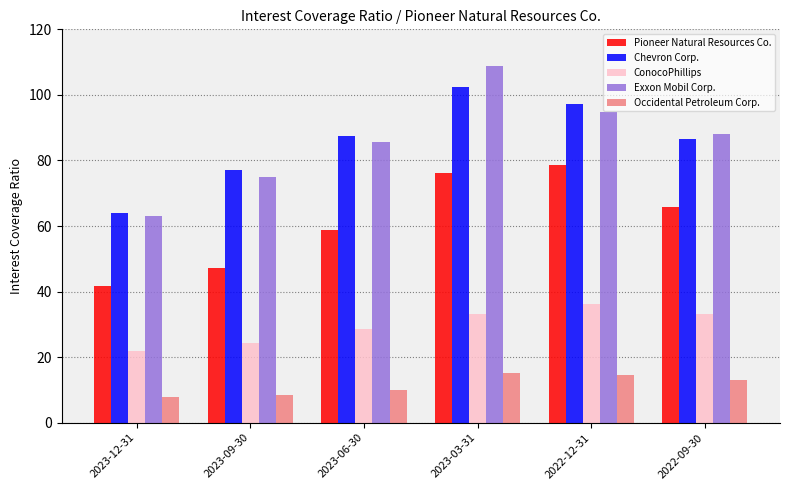

Which series has the largest range (max minus min)?

Exxon Mobil Corp.